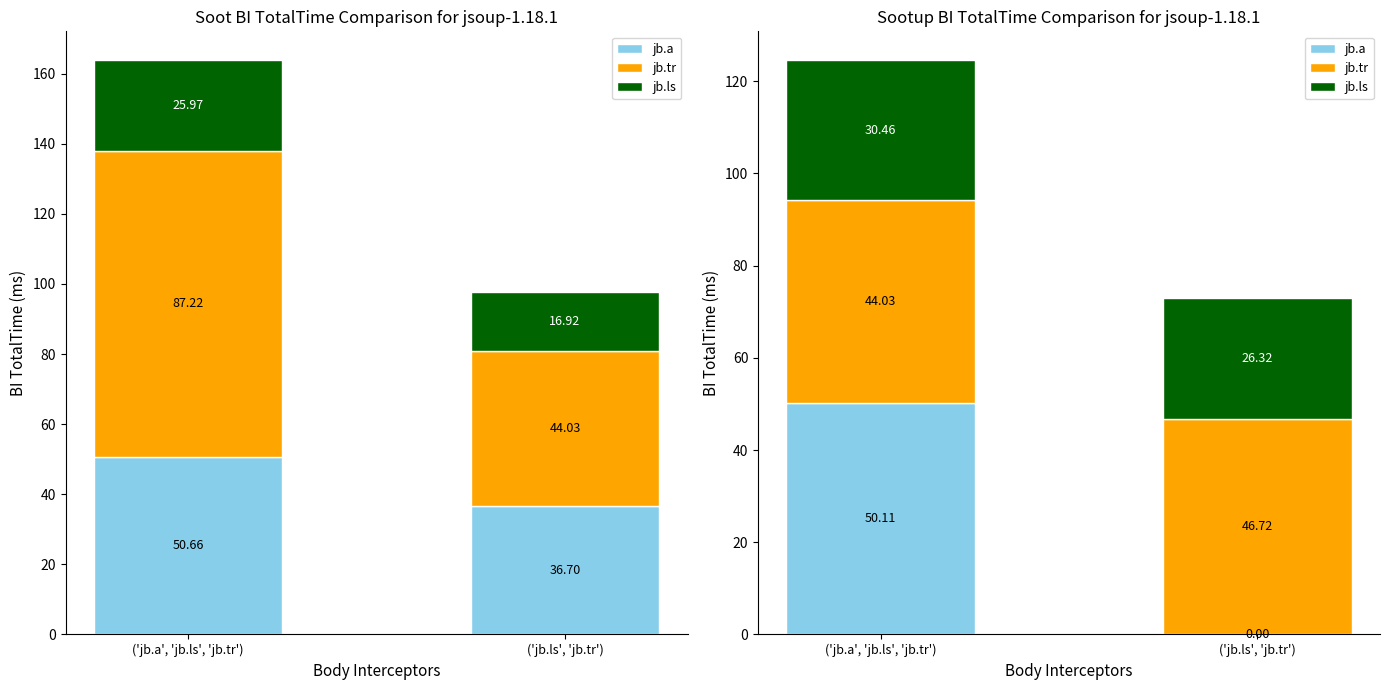

How many data points in jb.a are less than 50?

1